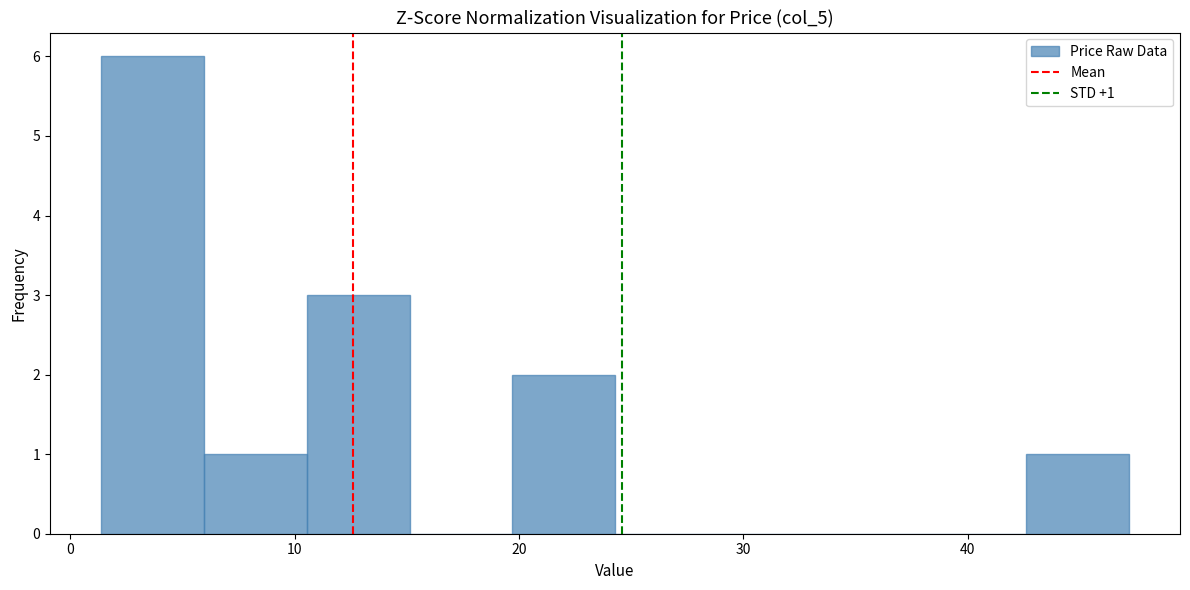

Over which range of the x-axis is the bar tallest?

1 to 6